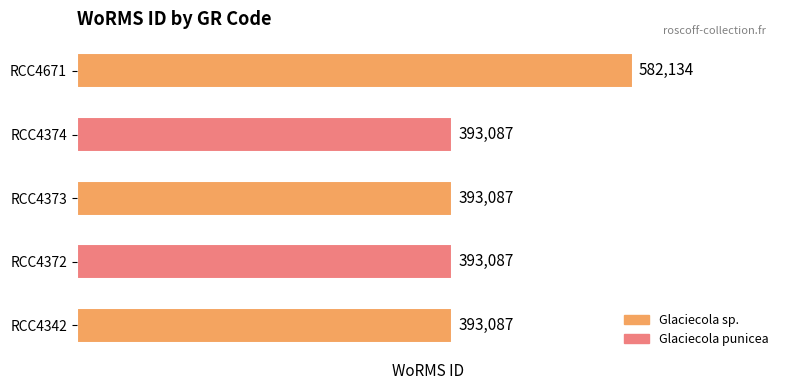

What is the approximate value at RCC4671?

582134